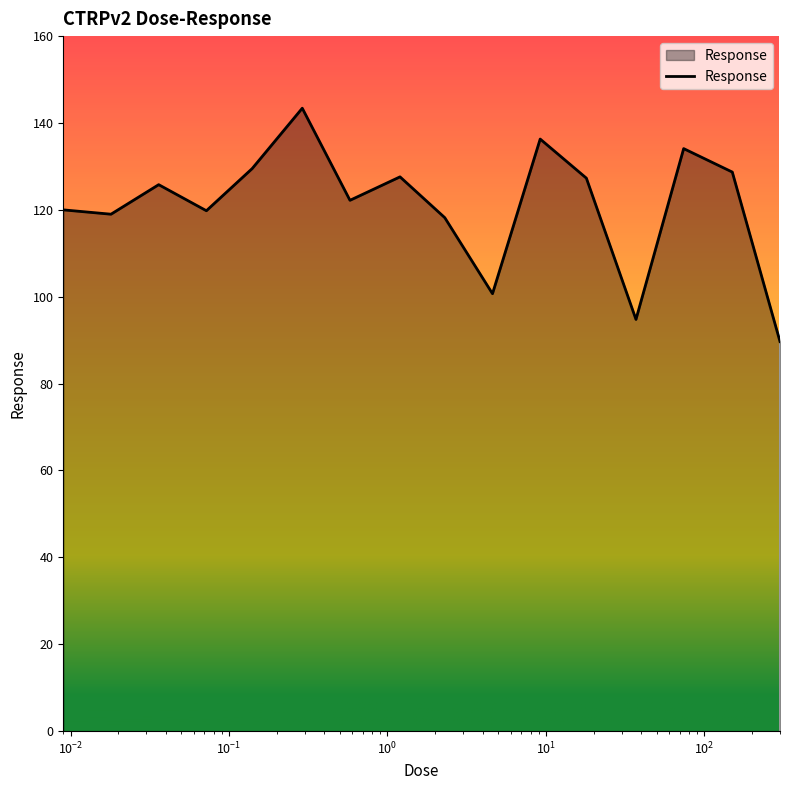

What is the greatest value displayed?

143.4